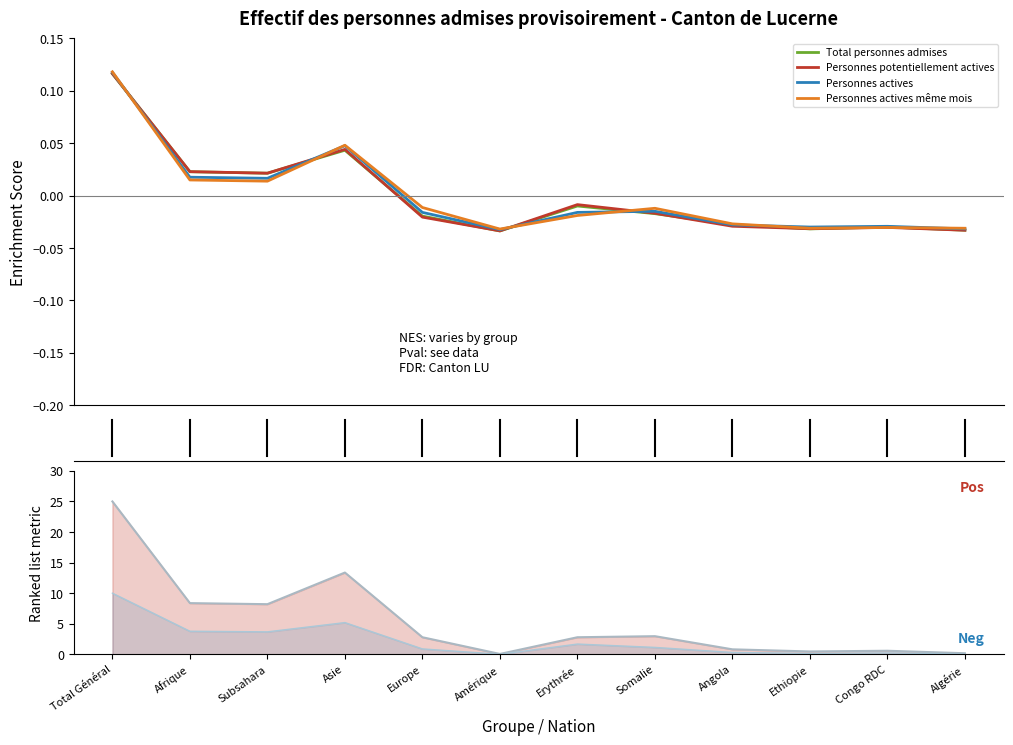

Count the number of categories in the chart.

12